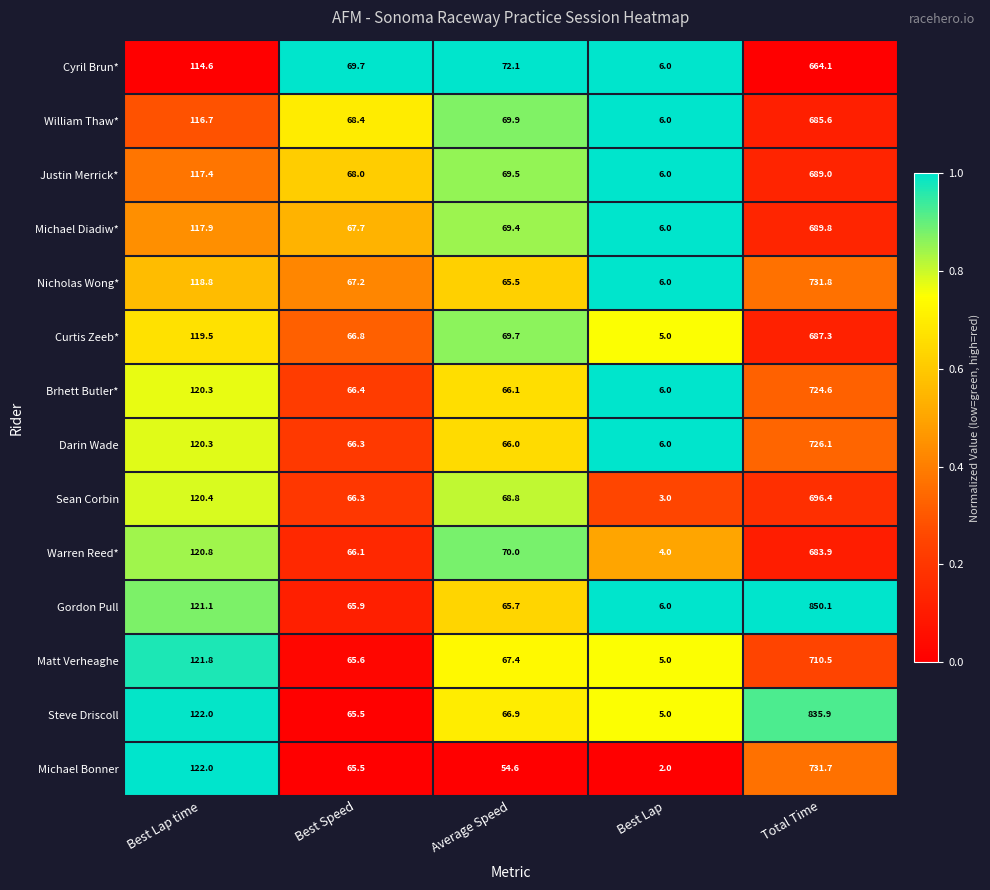

What is the spread (max minus min) of values at Average Speed?

17.5